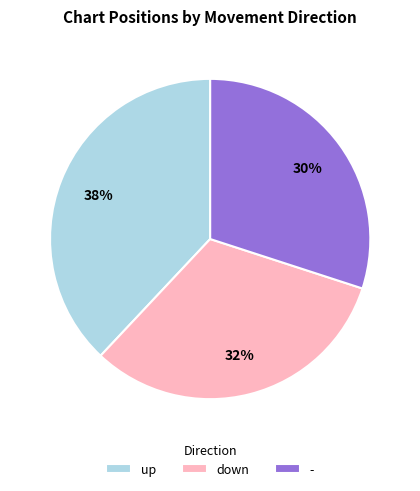

Which slice is the smallest?

-